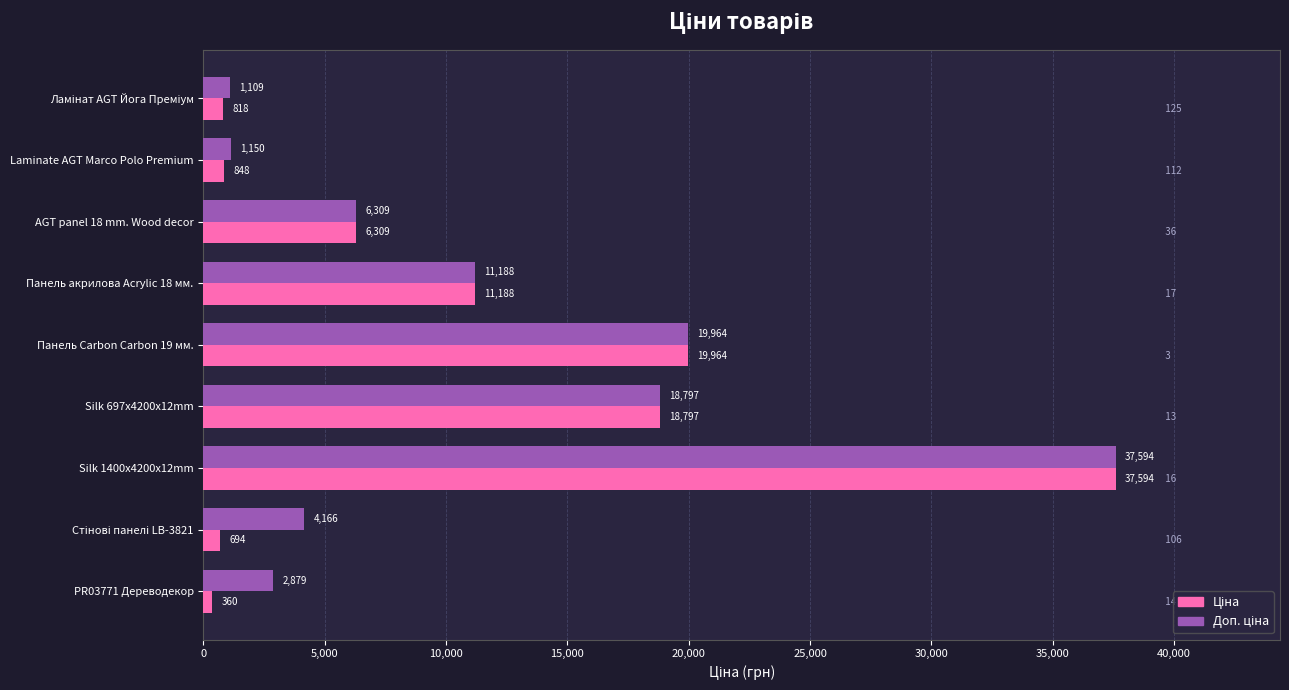

What is the maximum value shown in the chart?

37593.6